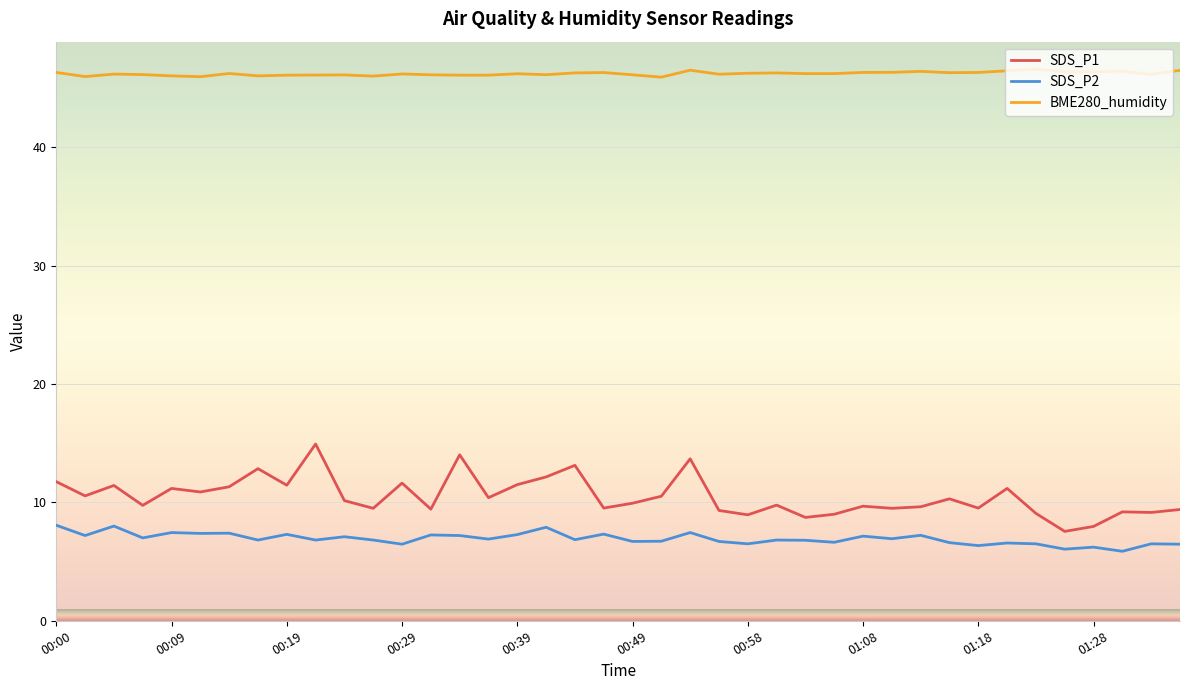

What is the maximum value for SDS_P1?

14.9